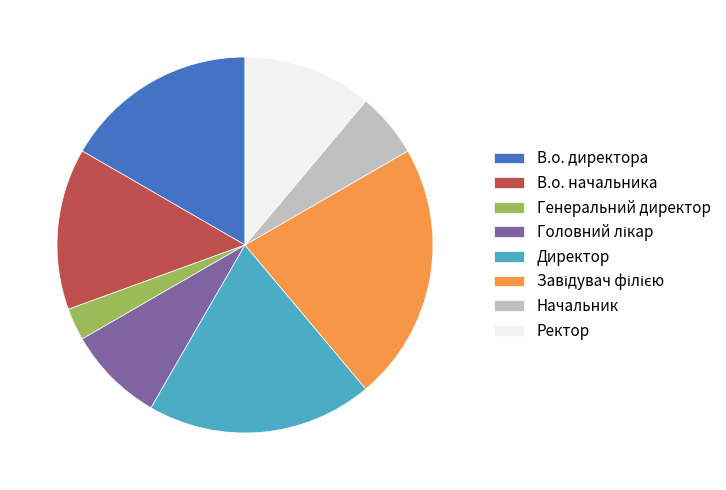

Is it true that В.о. начальника is 14% of the pie?

True